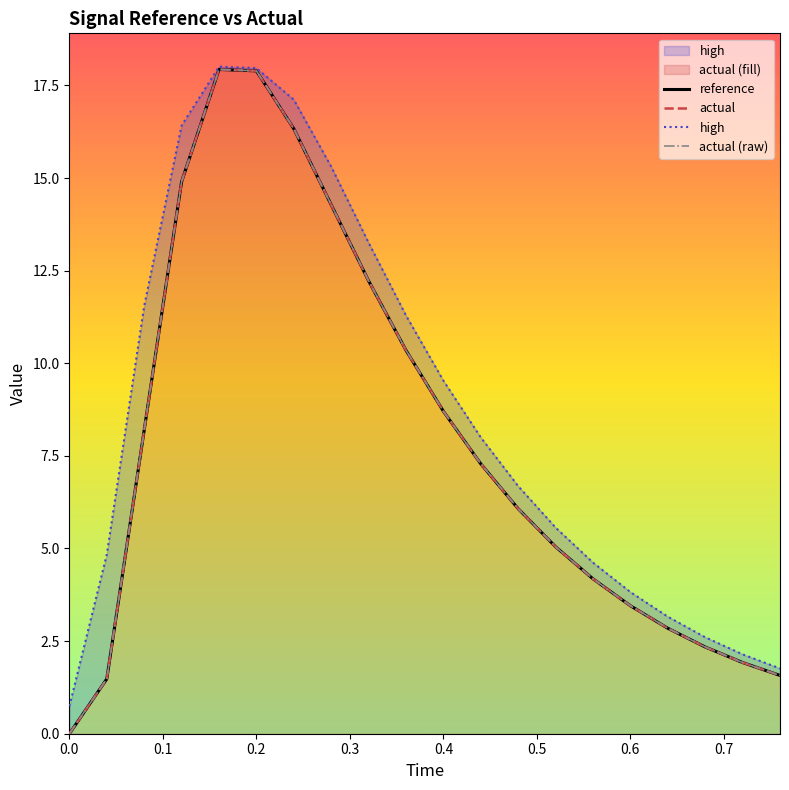

The reference series shows 3.5 at 0.6. True or false?

True